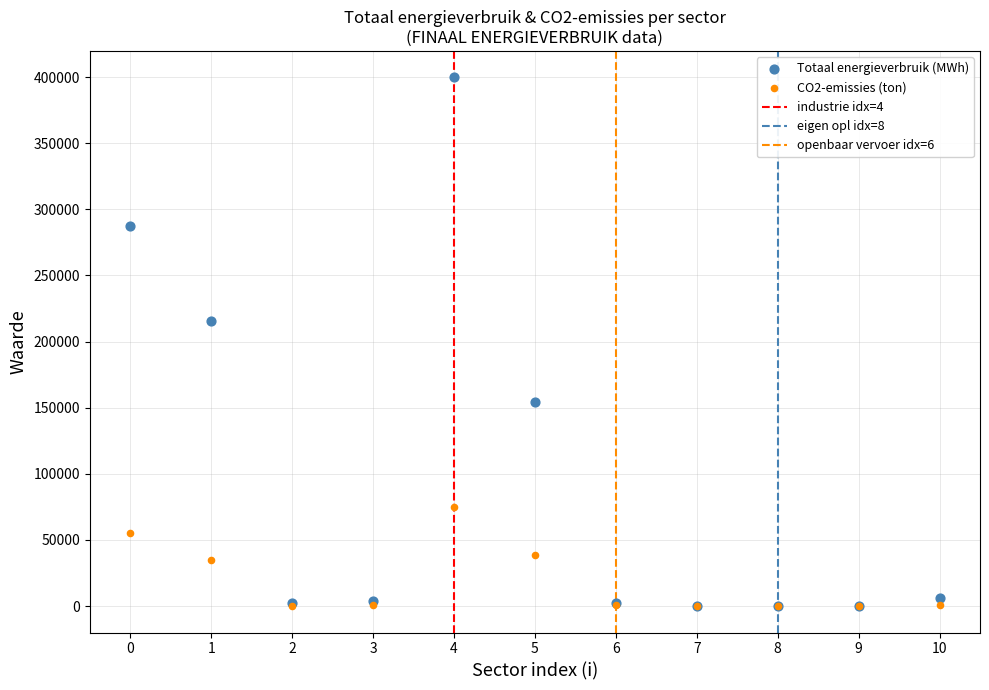

In the Totaal energieverbruik (MWh) series, what Y value is closest to 199879?

215529.8